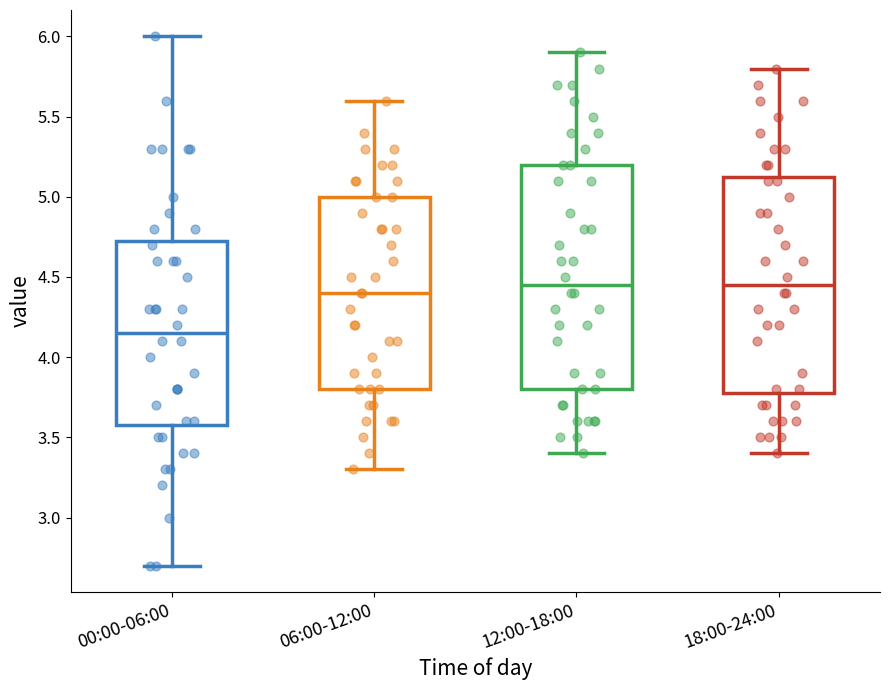

Reading left to right, read every box against the y-axis: the position of its median line, the range the box covers, and the ends of its whiskers. The values are not printed on the chart, so give them approximately, as read against the axis.

00:00-06:00: median 4.15, box 3.60 to 4.75, whiskers 2.70 to 6.00
06:00-12:00: median 4.40, box 3.80 to 5.00, whiskers 3.30 to 5.60
12:00-18:00: median 4.45, box 3.80 to 5.20, whiskers 3.40 to 5.90
18:00-24:00: median 4.45, box 3.80 to 5.15, whiskers 3.40 to 5.80